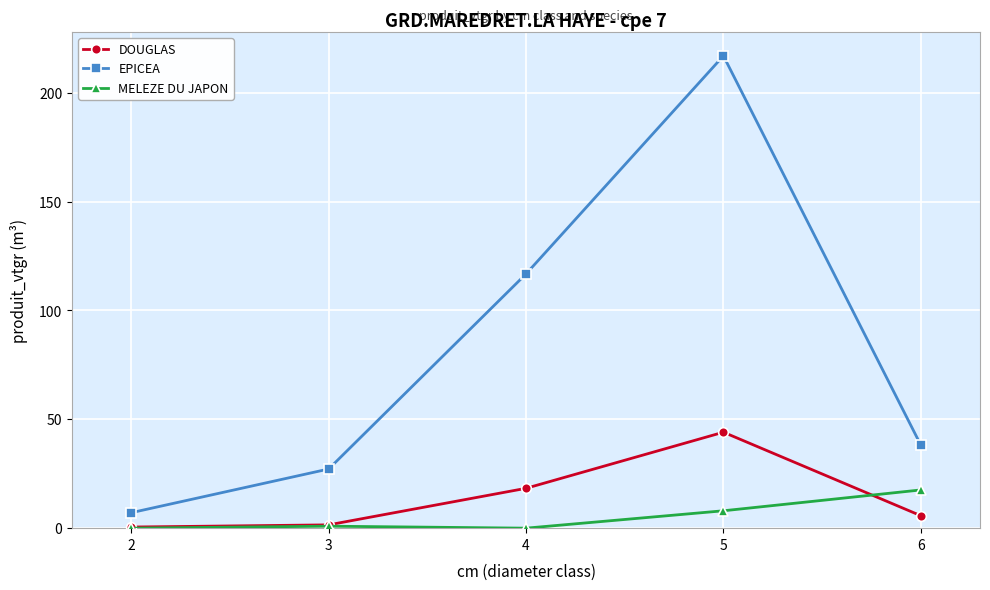

Rank the series by their maximum value, from highest to lowest.

EPICEA, DOUGLAS, MELEZE DU JAPON